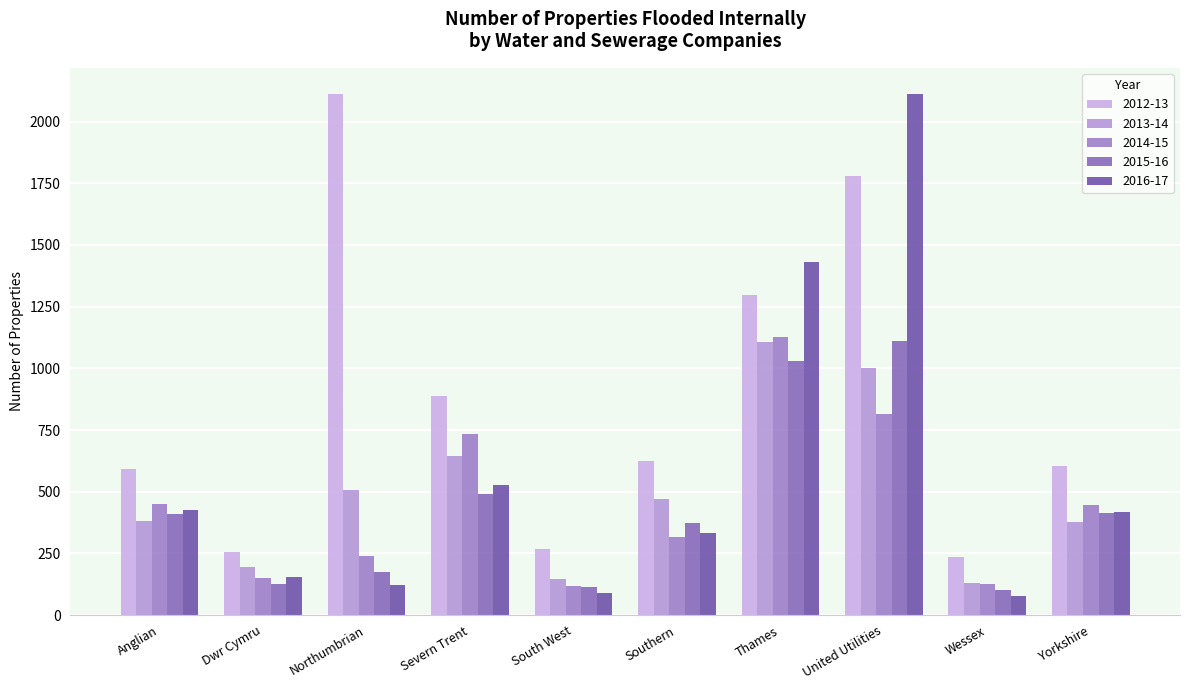

What is the label of the 1st bar from the right?

Yorkshire